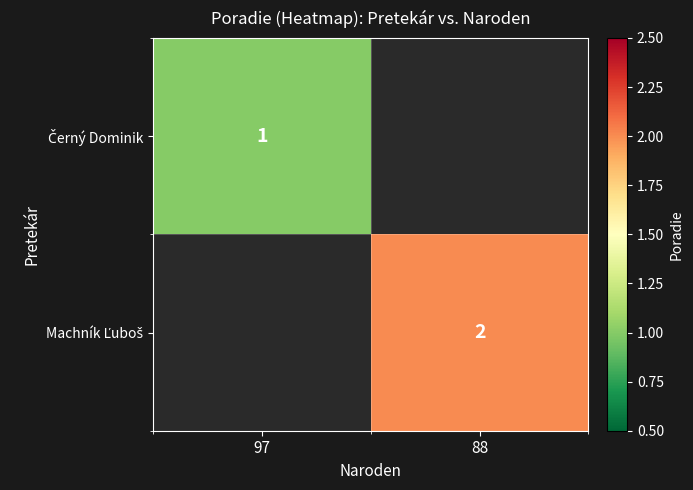

At which label does Černý Dominik reach its minimum?

97